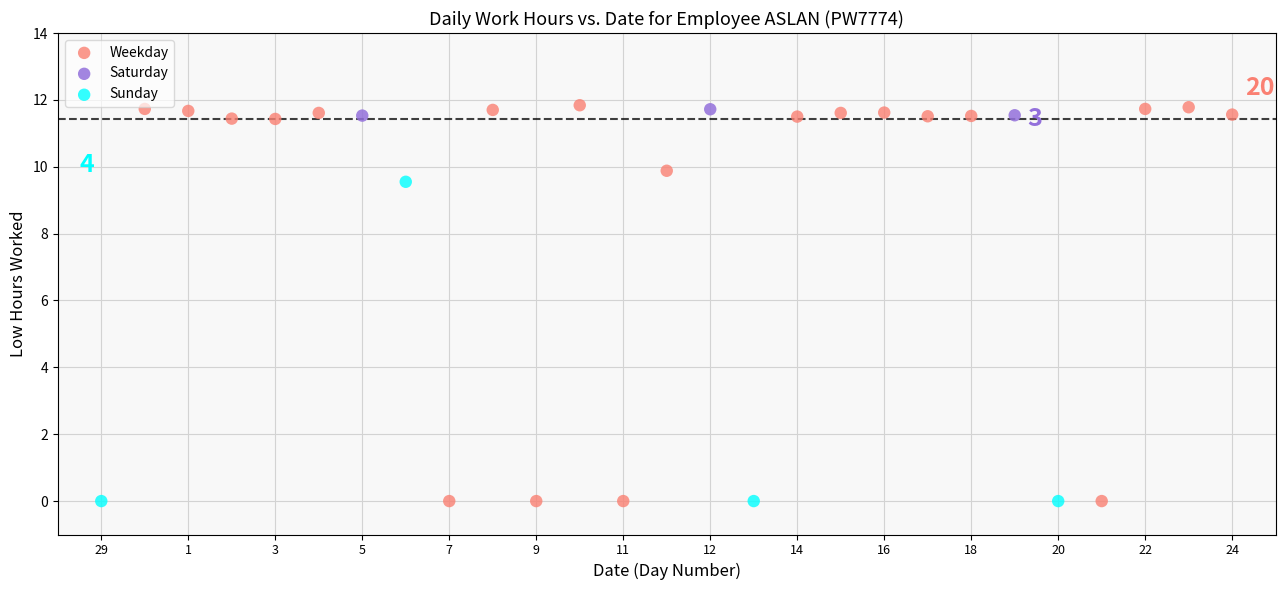

Which series has the widest spread of Y values?

Weekday